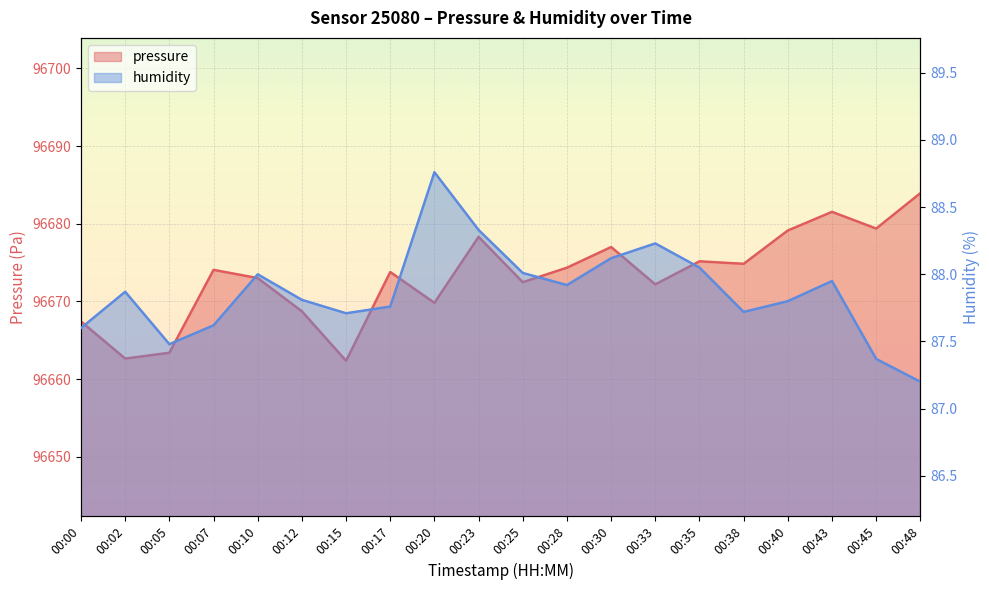

True or false: humidity has a value of 88.3 at 00:23.

True